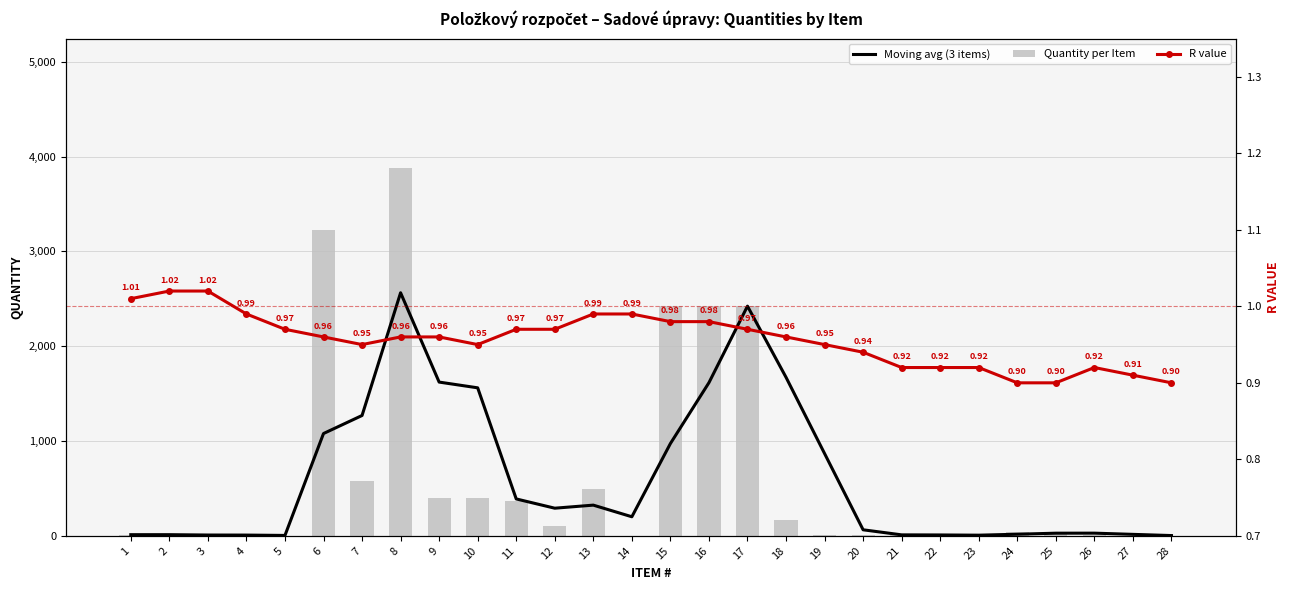

What is the difference between the maximum and minimum values in the Quantity per Item series?

3883.7